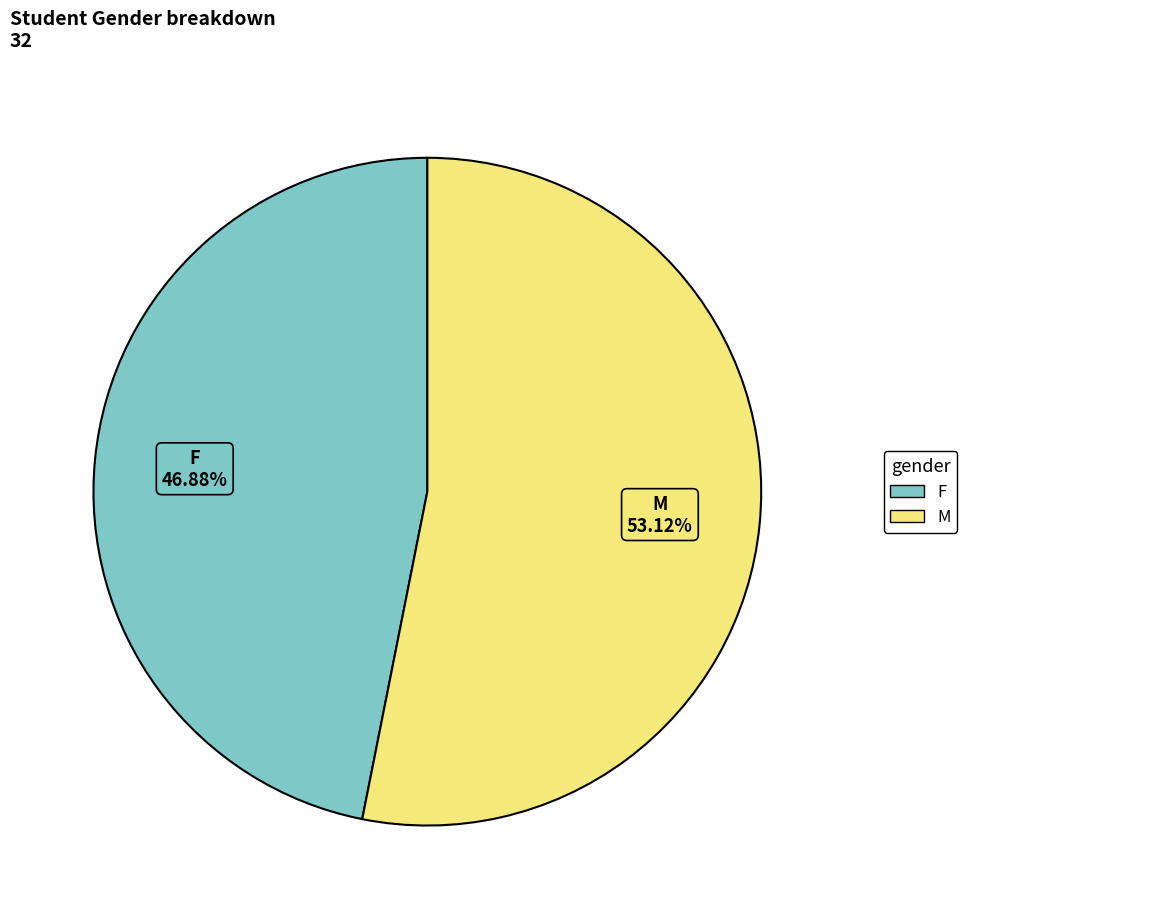

Is there any slice that represents more than half of the pie?

Yes